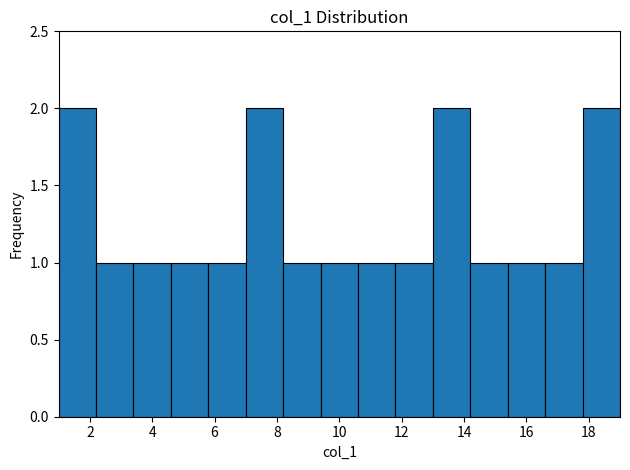

Reading left to right, transcribe this chart: for each bar, give the range it covers on the x-axis and its height. The values are not printed on the chart, so give them approximately, as read against the axis.

1.0 to 2.2: 2
2.2 to 3.4: 1
3.4 to 4.6: 1
4.6 to 5.8: 1
5.8 to 7.0: 1
7.0 to 8.2: 2
8.2 to 9.4: 1
9.4 to 10.6: 1
10.6 to 11.8: 1
11.8 to 13.0: 1
13.0 to 14.2: 2
14.2 to 15.4: 1
15.4 to 16.6: 1
16.6 to 17.8: 1
17.8 to 19.0: 2